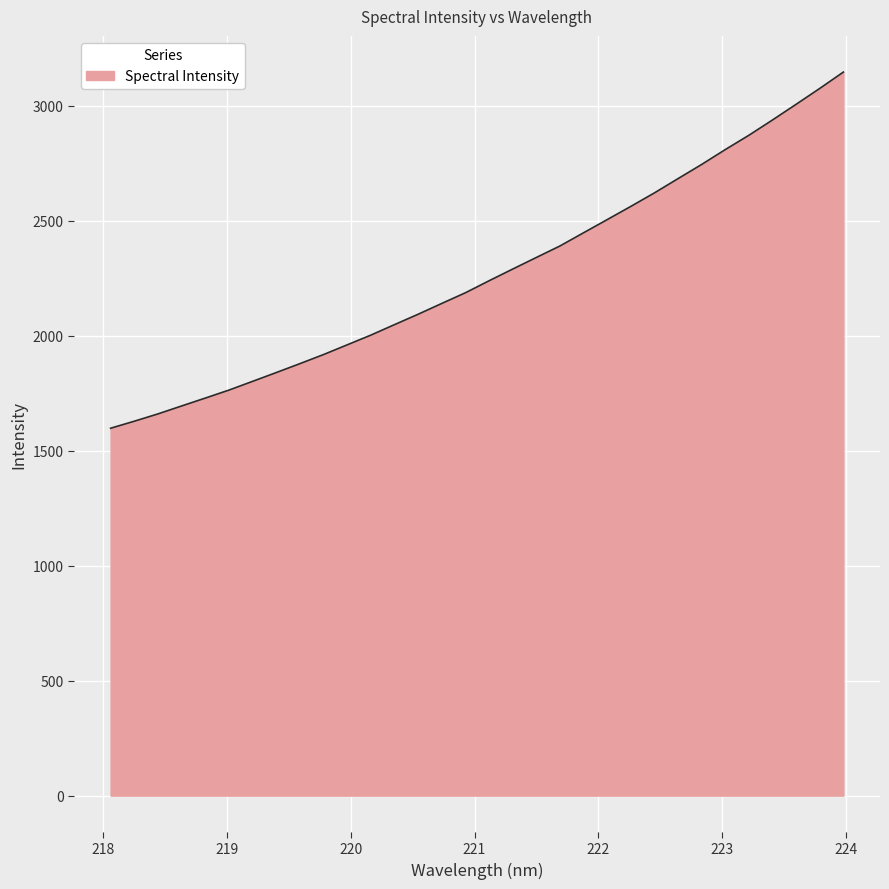

Does the chart display data point markers on the line(s)?

No